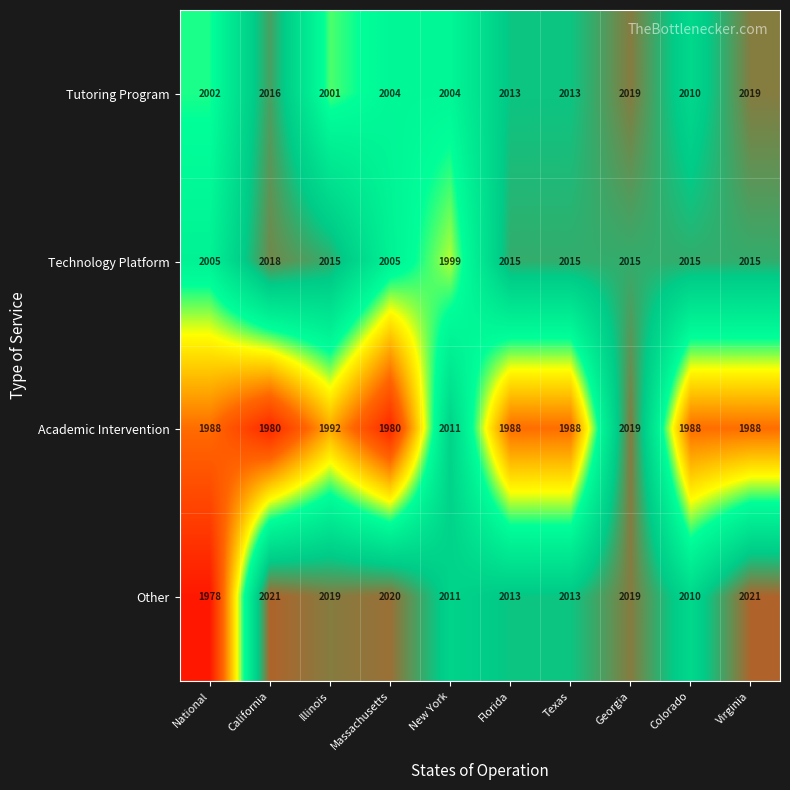

Where does the Technology Platform series first go above 2015?

California